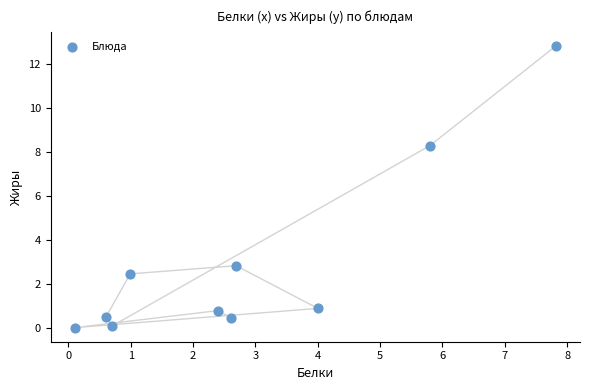

What Y value in the scatter plot is closest to 6?

8.3